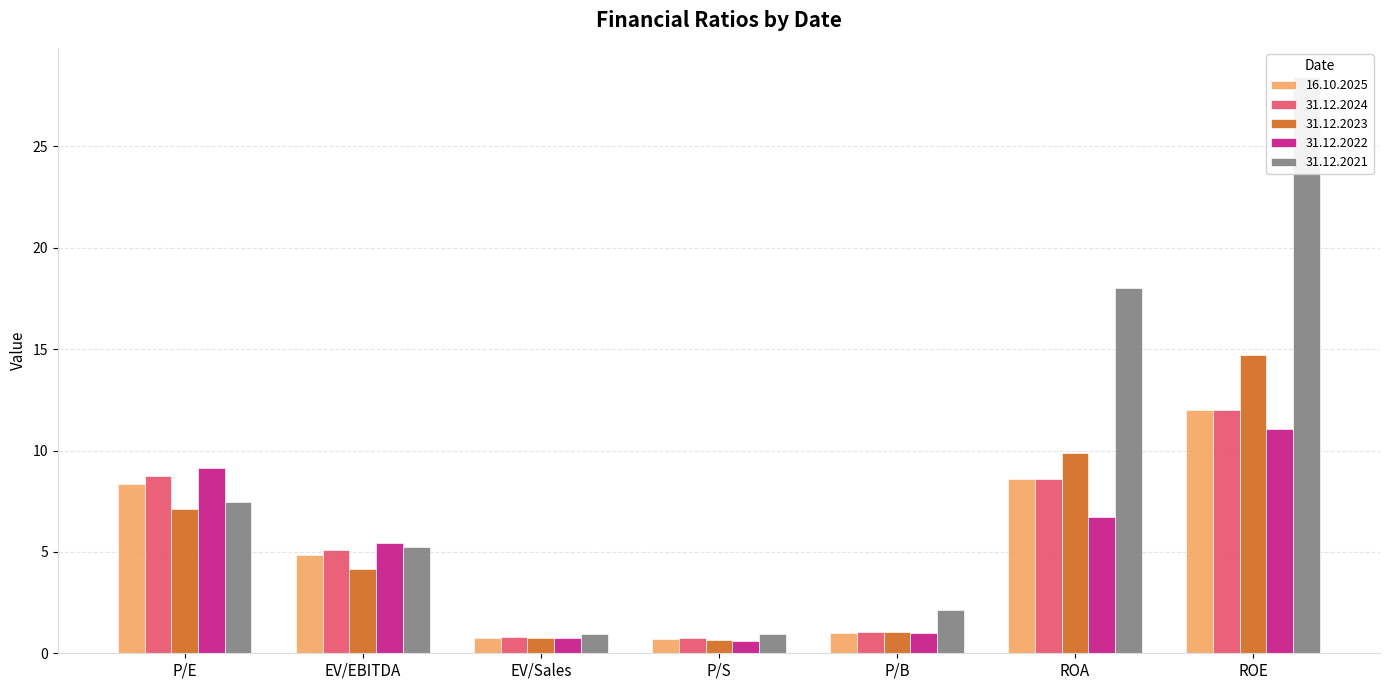

What are all the series names shown in the legend?

16.10.2025, 31.12.2024, 31.12.2023, 31.12.2022, 31.12.2021